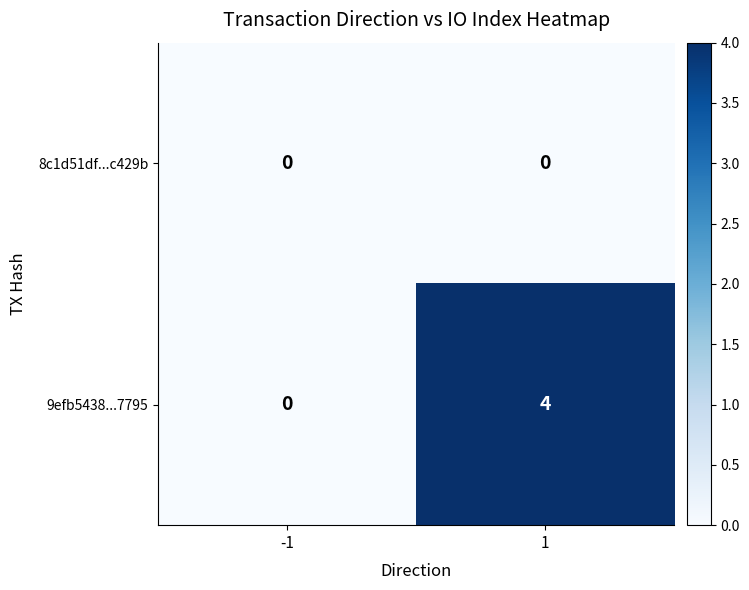

At 1, list the series in order from largest to smallest.

9efb5438...7795, 8c1d51df...c429b